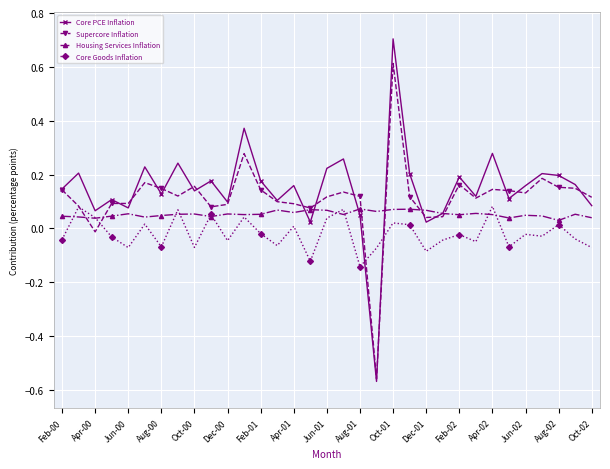

Which series has the widest spread of values?

Core PCE Inflation